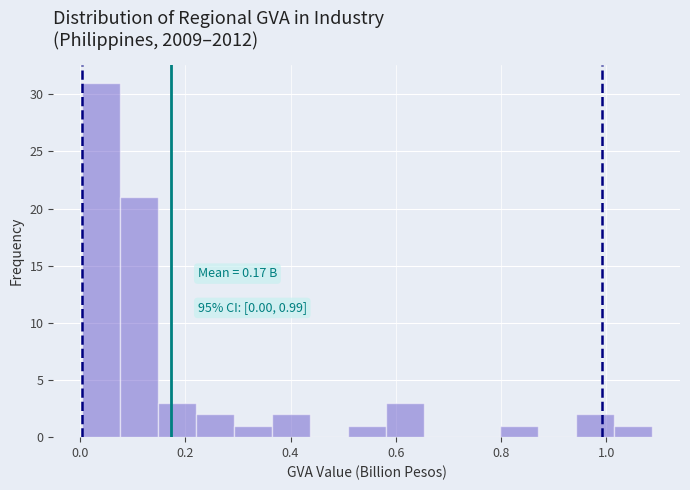

Around what value on the x-axis is the tallest bar? Give the approximate position of its centre, as read against the axis.

0.04